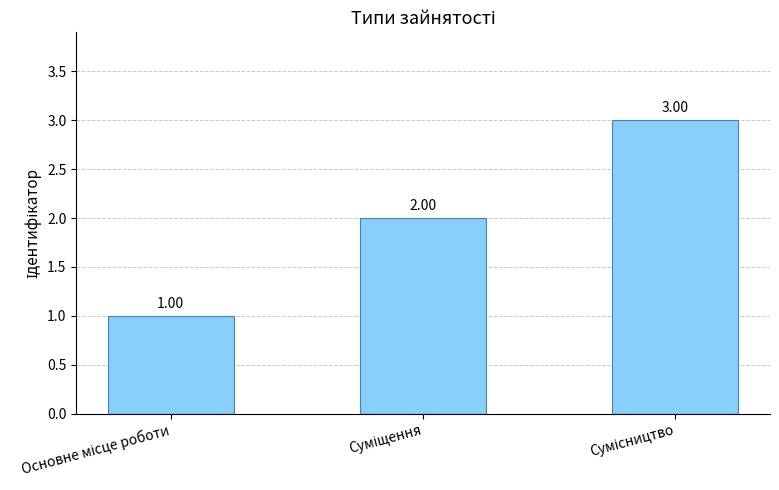

What is the sum of all values?

6